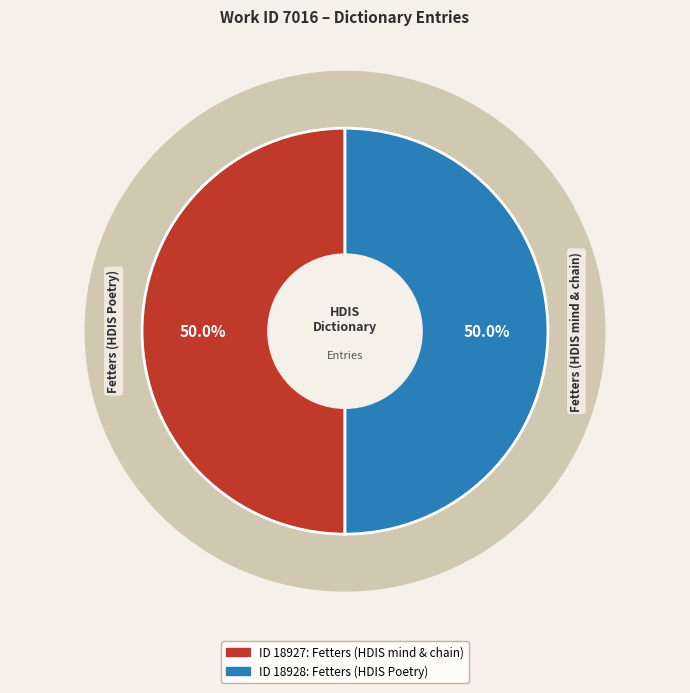

Which slice is the smallest?

Fetters (HDIS mind & chain)